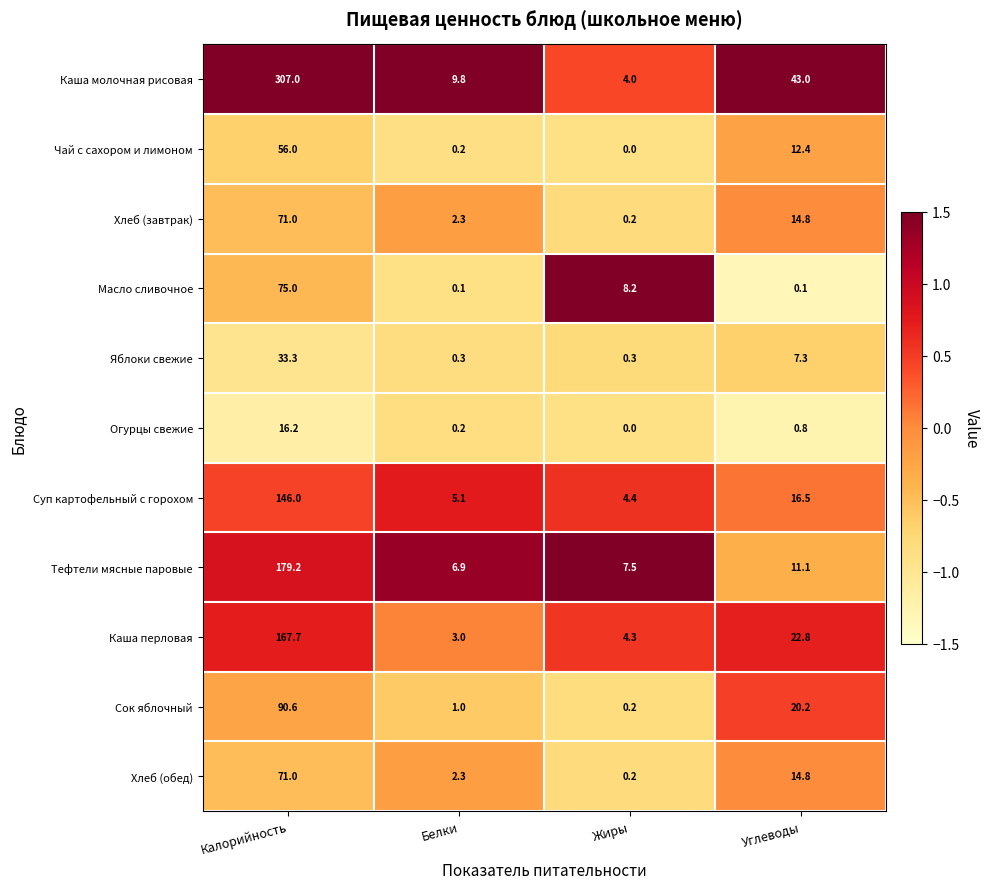

At which category is the sum across all series the highest?

Калорийность